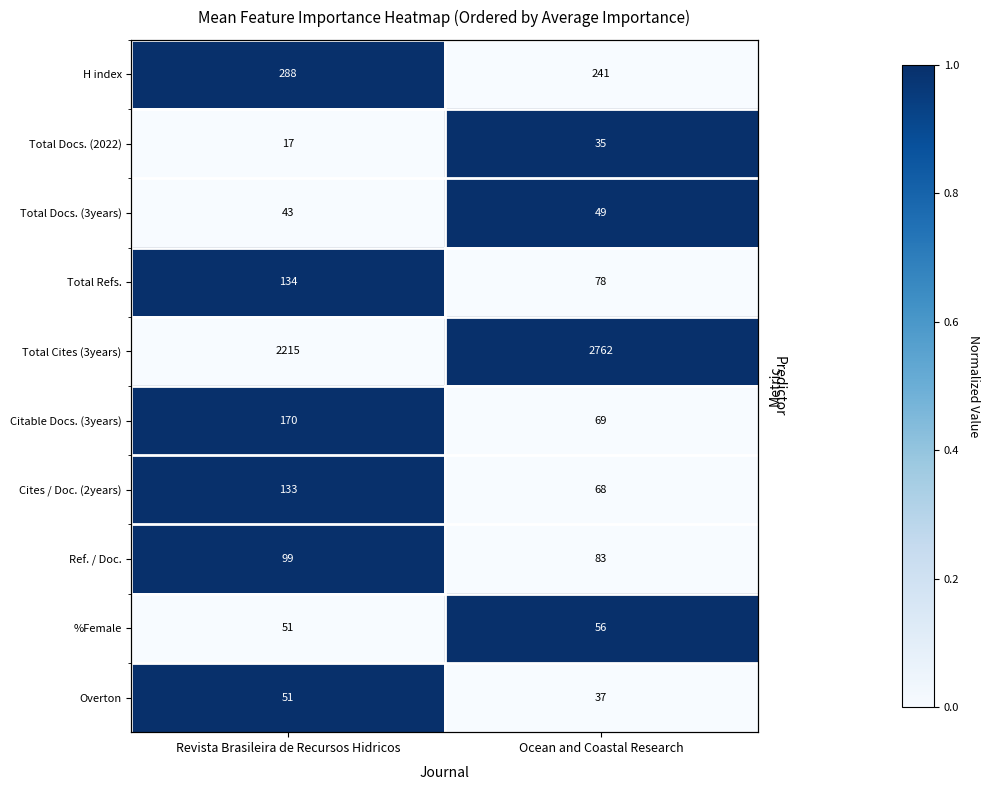

What is the spread (max minus min) of values at Revista Brasileira de Recursos Hidricos?

1